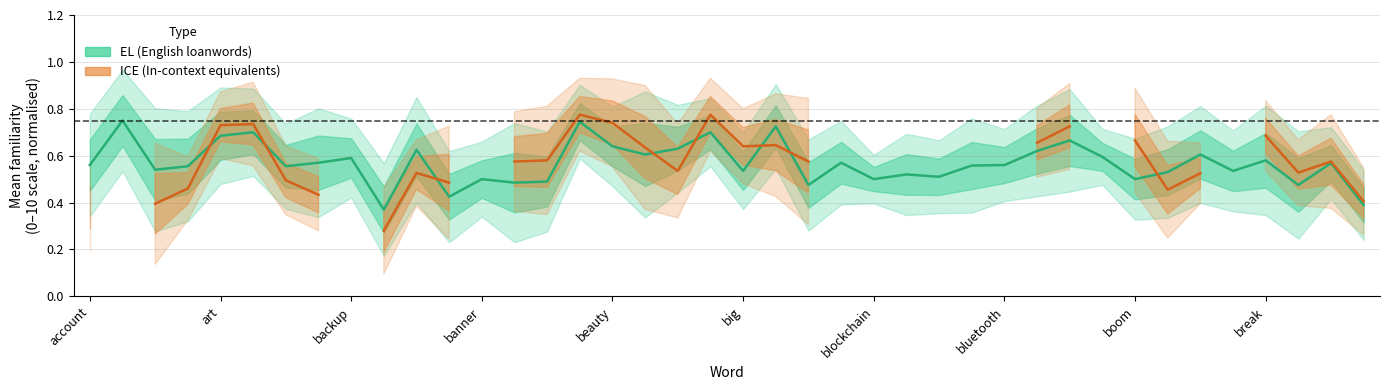

What are all the series names shown in the legend?

EL (English loanwords), ICE (In-context equivalents)